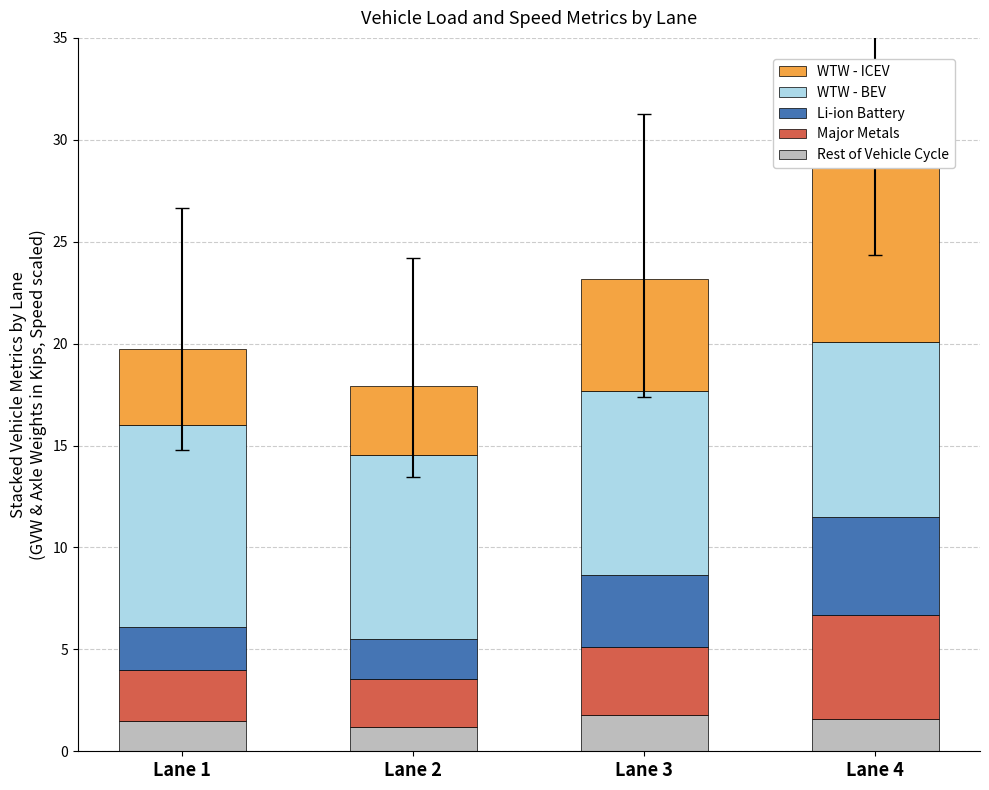

The Major Metals series shows 2.4 at Lane 2. True or false?

True